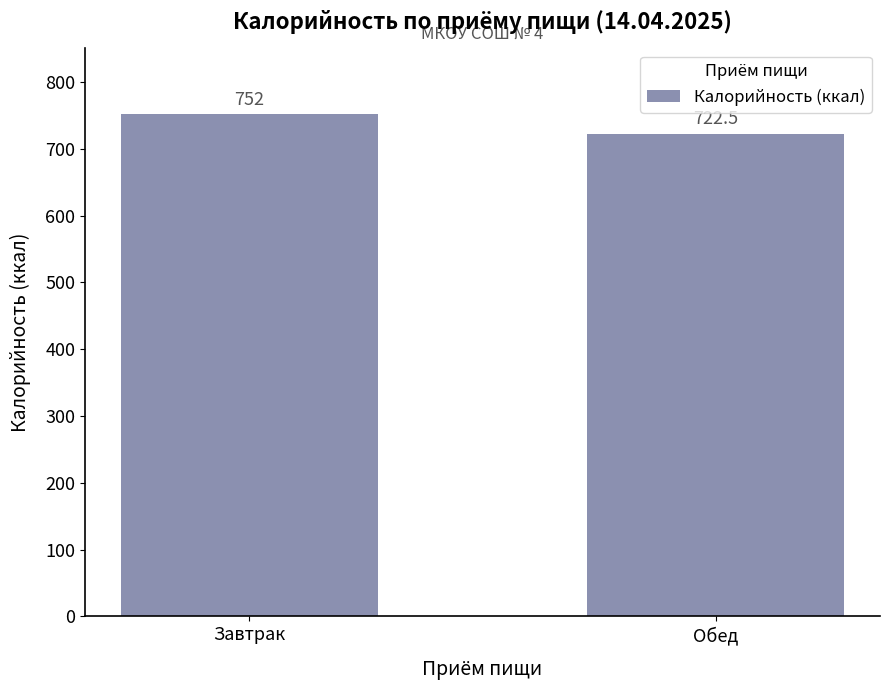

Reading right to left, list all the values displayed in this chart.

Обед=722.5	Завтрак=752.0